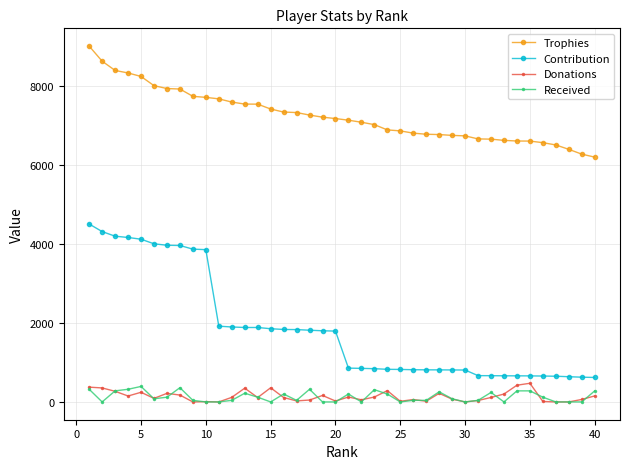

True or false: Contribution and Trophies intersect in this chart.

False